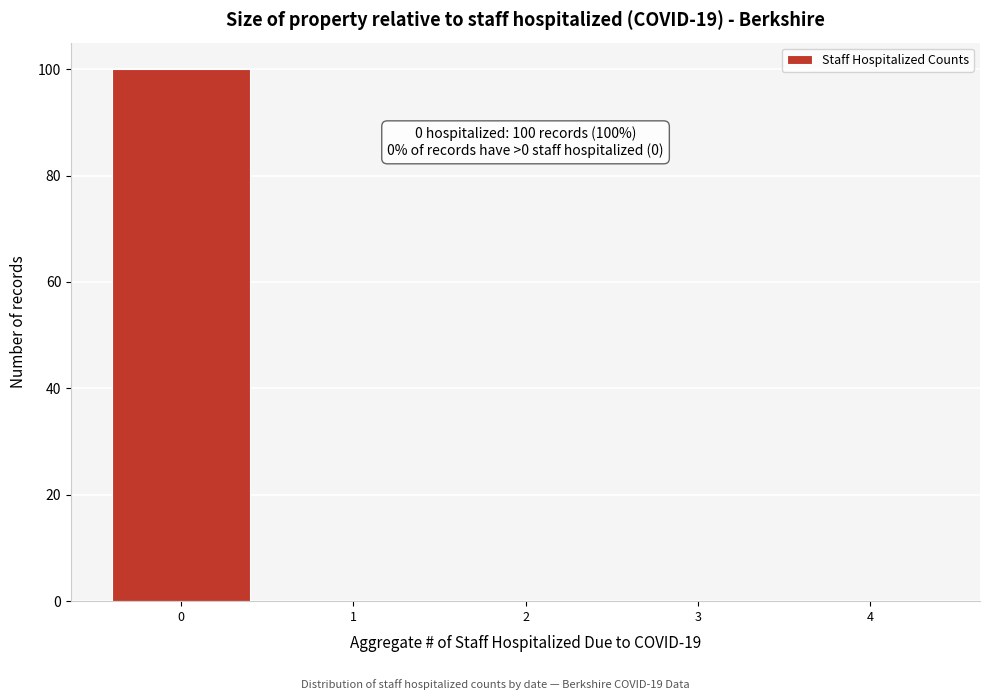

Reading left to right, what are all the values shown in this chart?

0=100	1=0	2=0	3=0	4=0